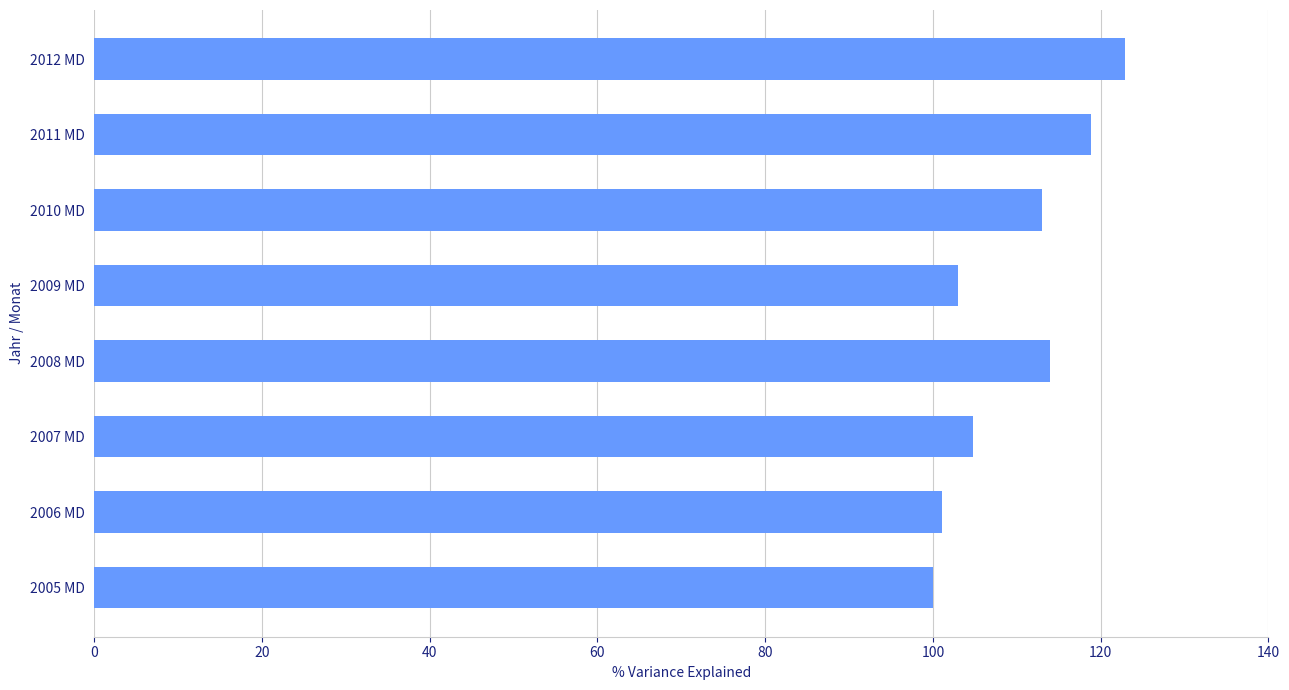

True or false: the data shows 74.1 at 2011 MD.

False